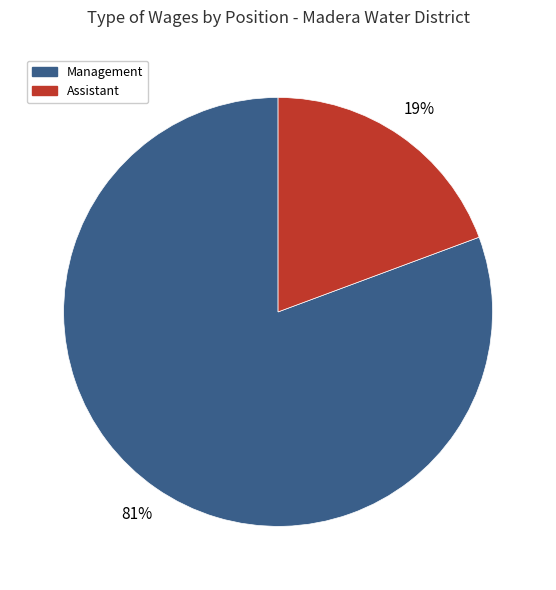

To the nearest percent, what is the average slice percentage?

50%